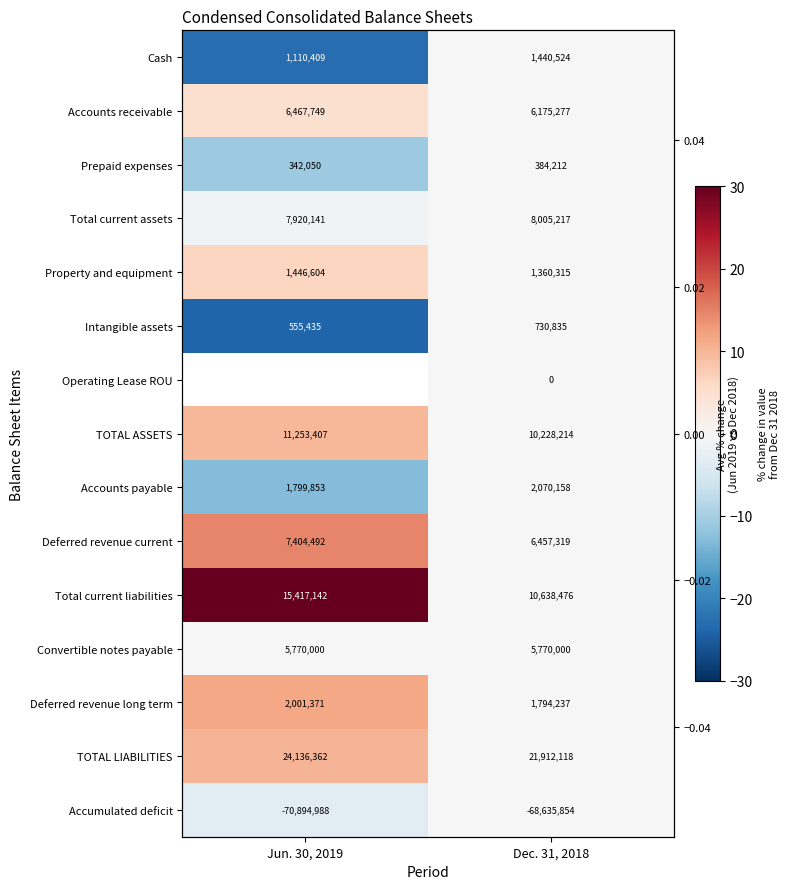

Which category has the highest value across all series?

Jun. 30, 2019